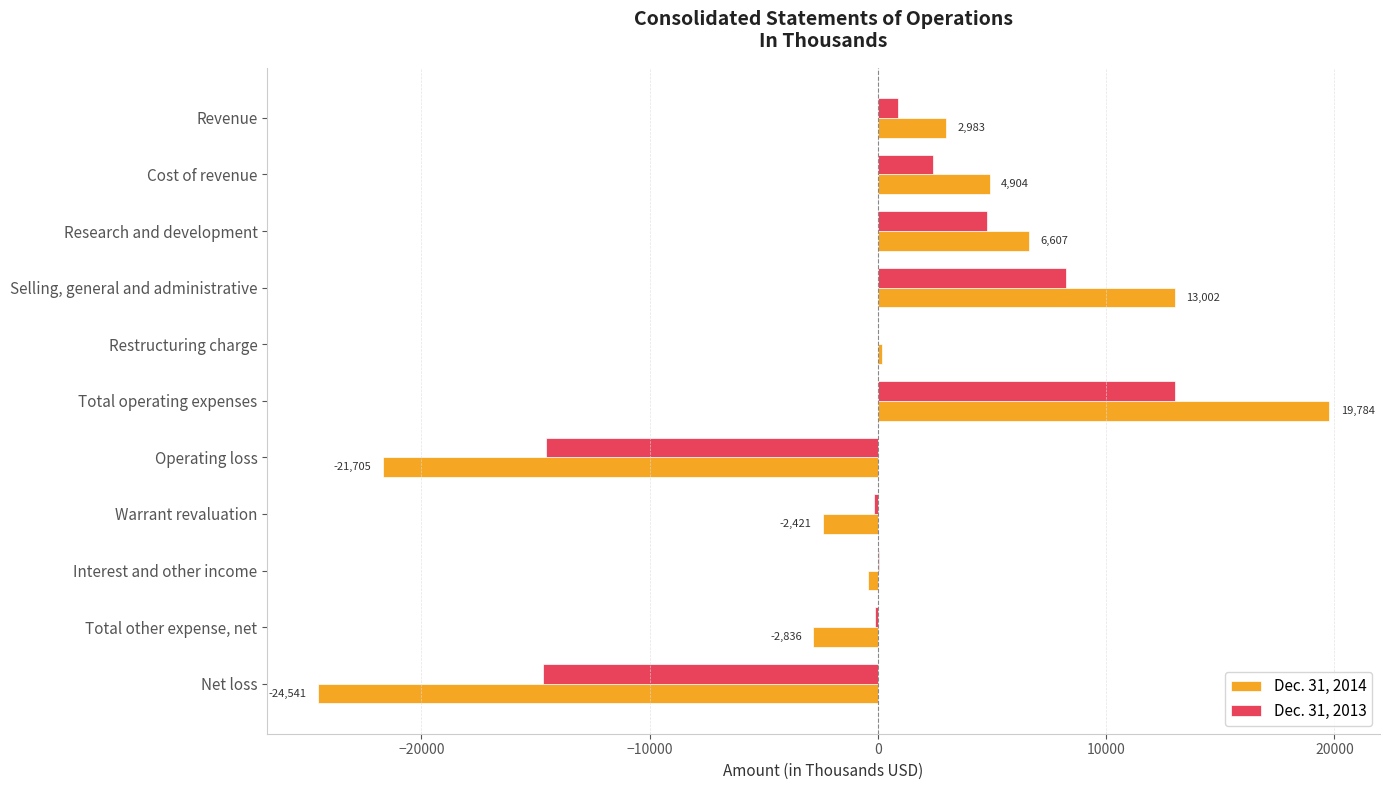

What is the sum of all Dec. 31, 2014 values?

-4463